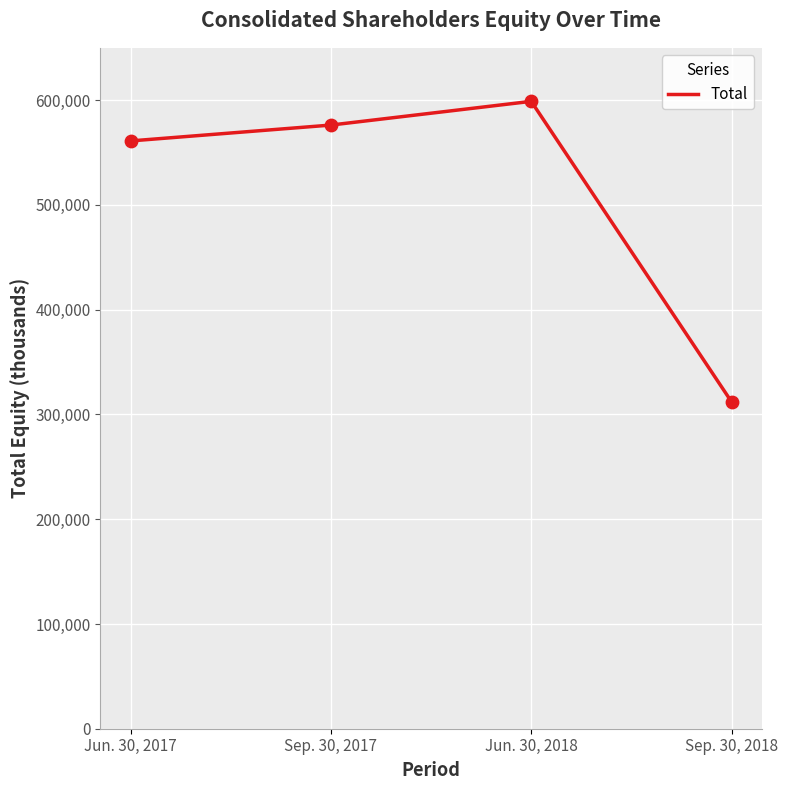

Approximately how many times larger is the value at Sep. 30, 2017 compared to Jun. 30, 2017?

1.0